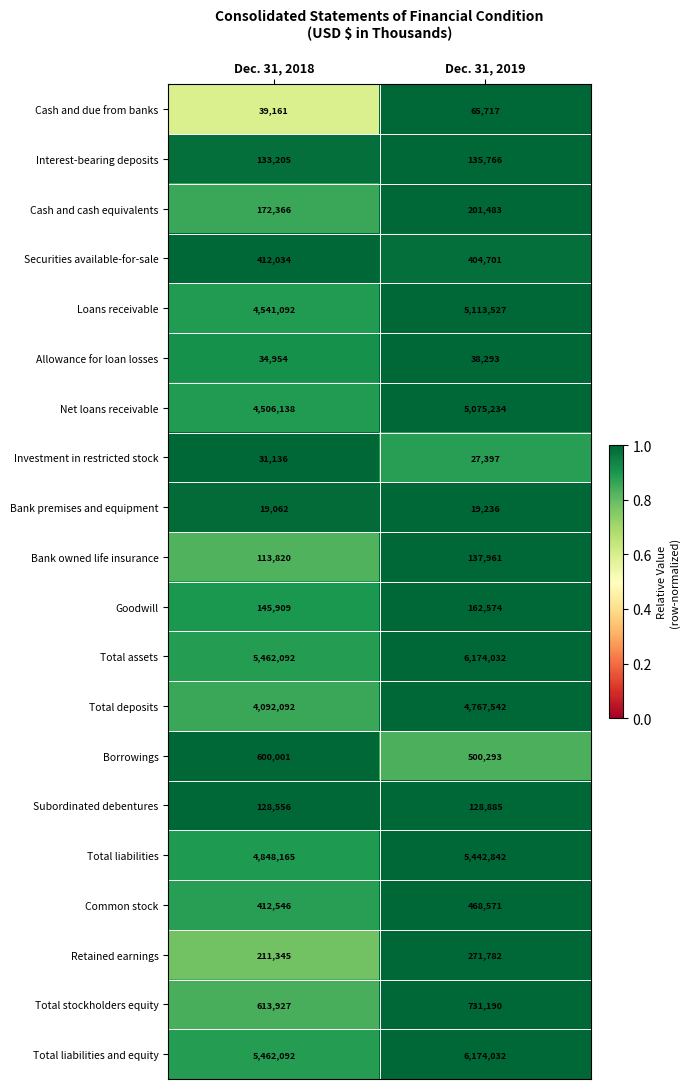

Where is Cash and cash equivalents nearest to the value 186924?

Dec. 31, 2018